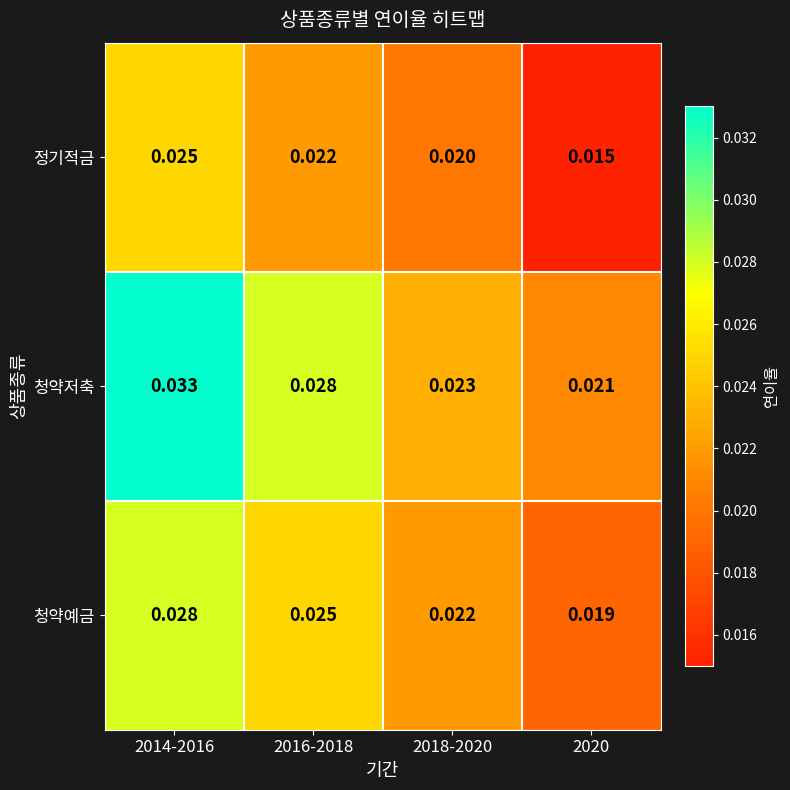

Which series changed the most between 2016-2018 and 2018-2020?

청약저축